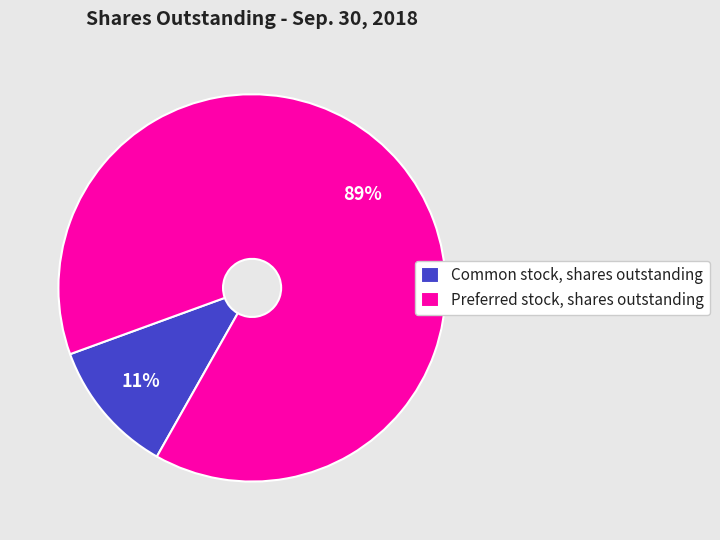

What is the majority slice?

Preferred stock, shares outstanding